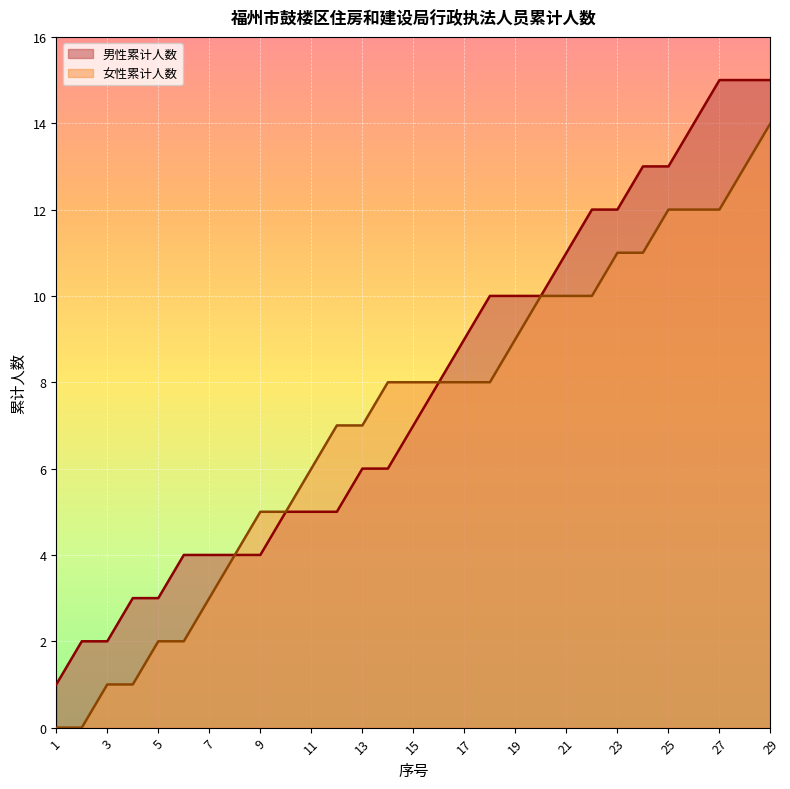

At which category is the sum across all series the highest?

29